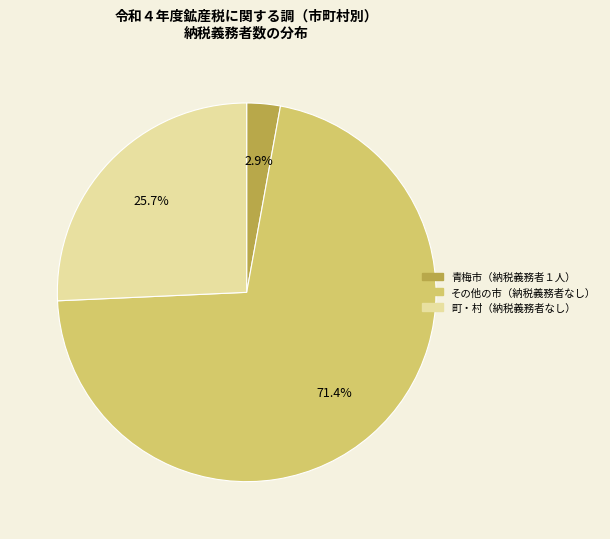

Does any single category account for the majority?

Yes